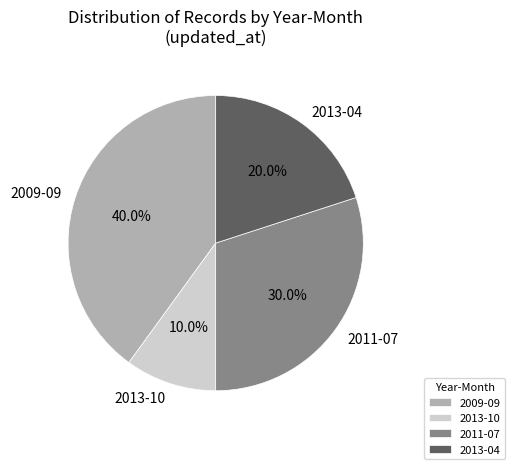

How many slices are in this pie chart?

4